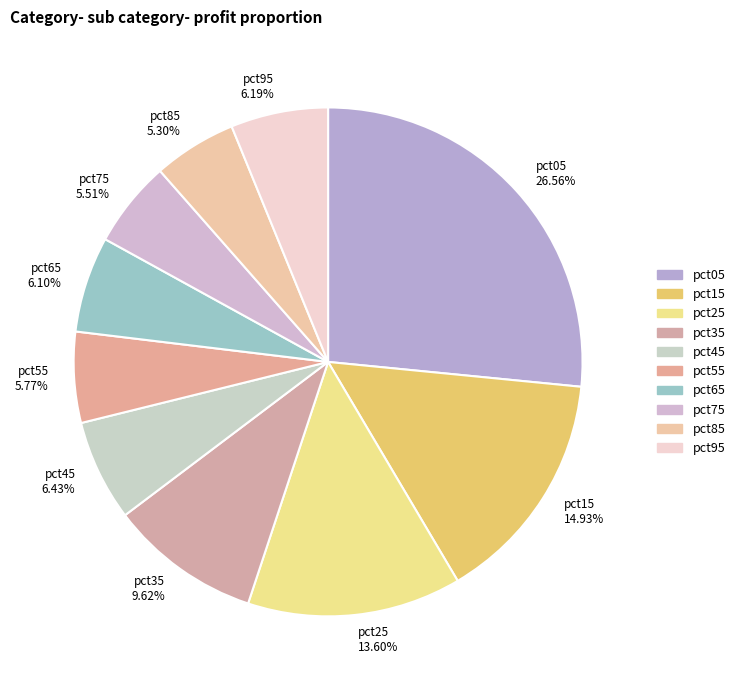

Combined, what portion of the pie is pct75 and pct15?

20.4%